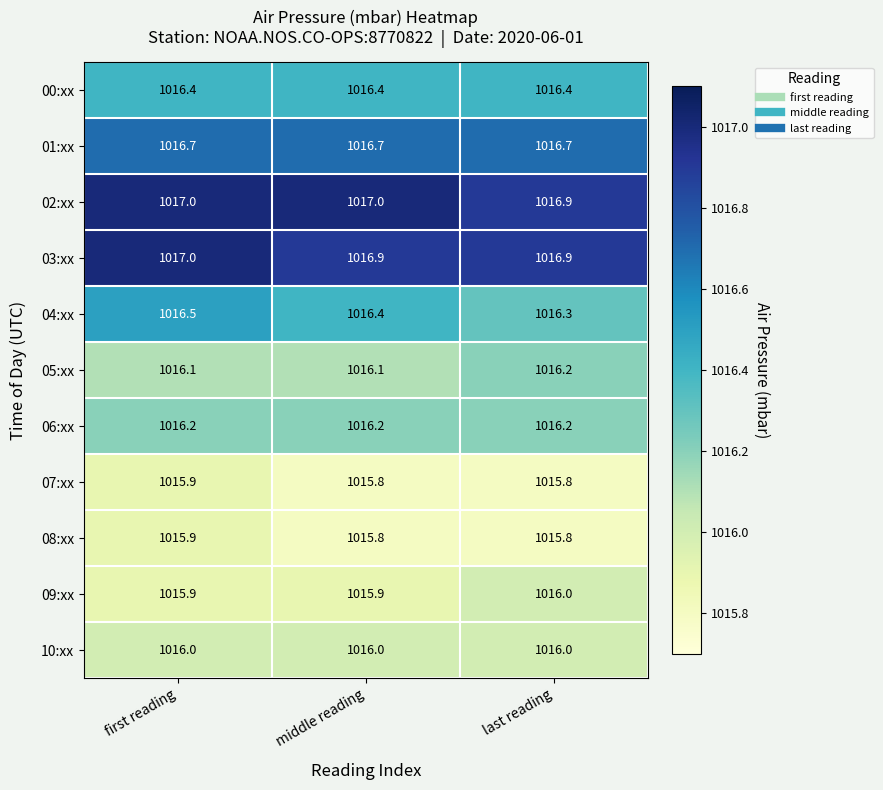

At which category is the sum across all series the highest?

first reading